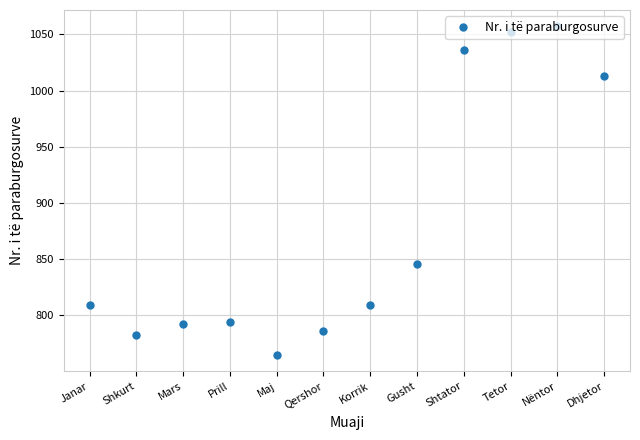

What is the change in value from Prill to Qershor?

-8